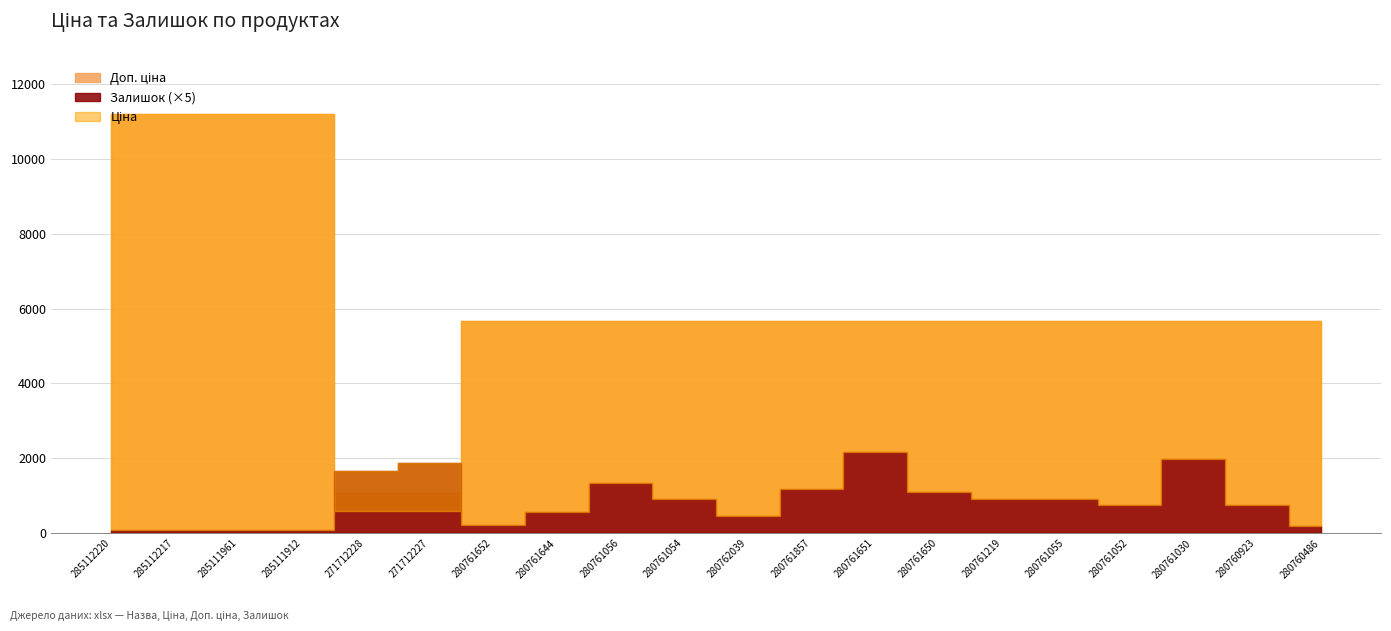

At 285111961, list the series in order from largest to smallest.

Ціна, Доп. ціна, Залишок